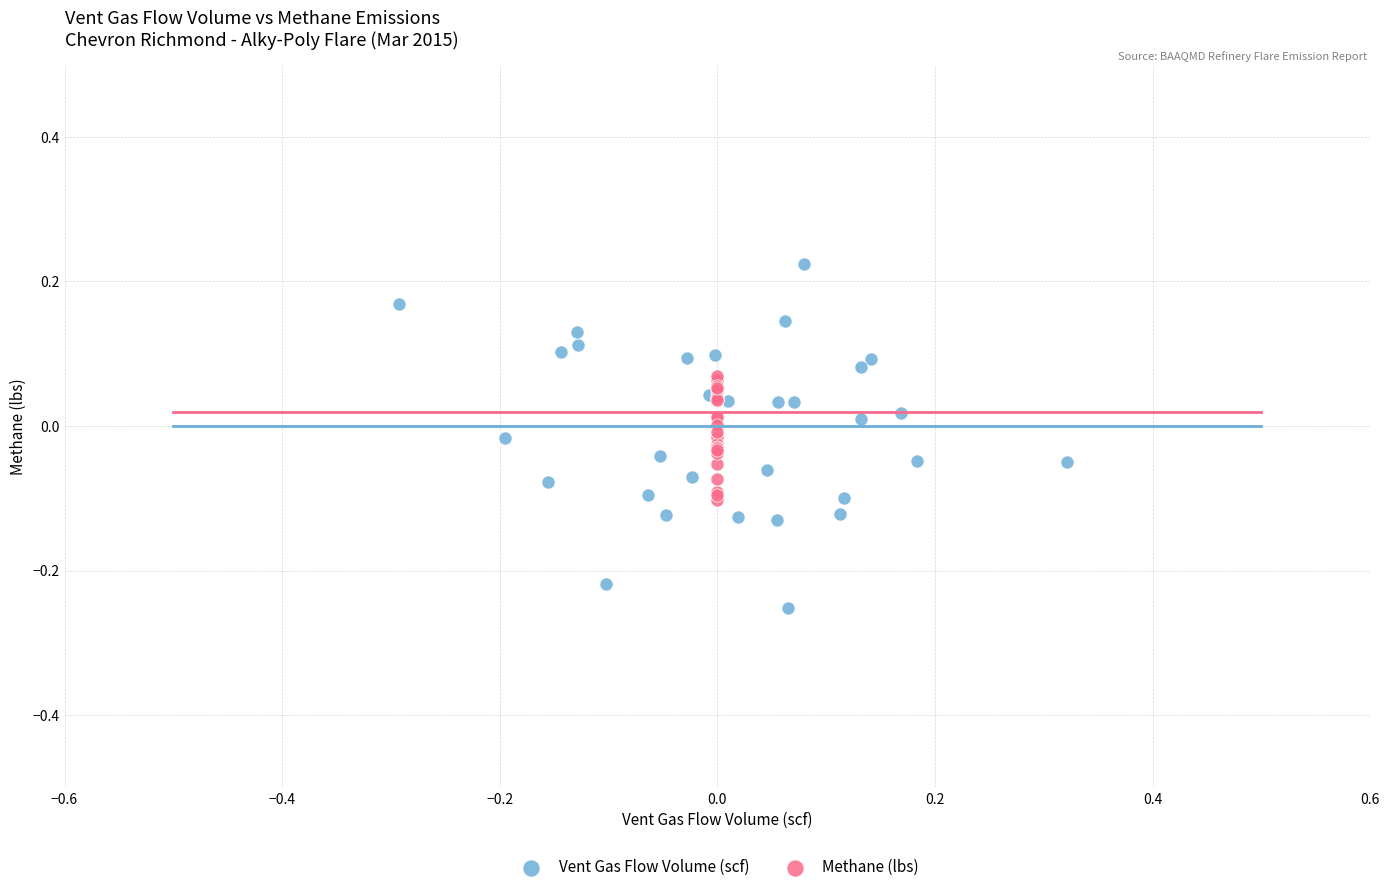

Which series has the largest Y range (max minus min)?

Vent Gas Flow Volume (scf)